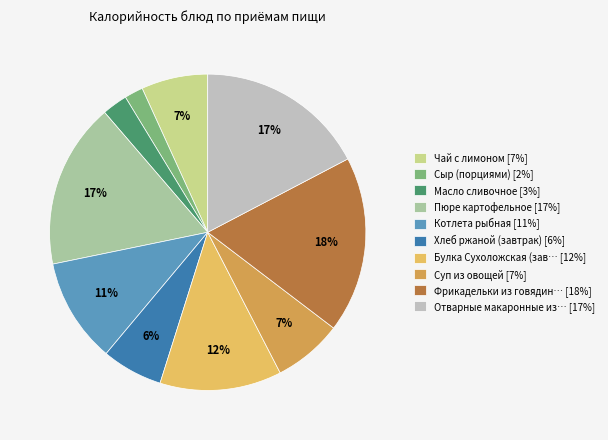

Combined, do Котлета рыбная [11%] and Суп из овощей [7%] account for over 50%?

No